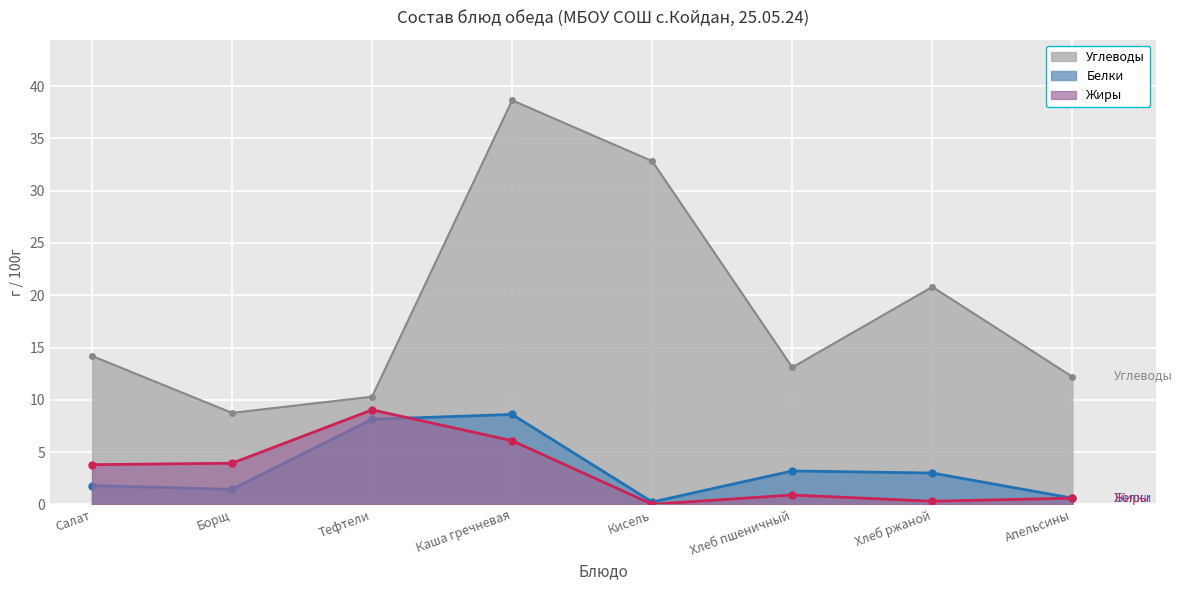

Between Хлеб ржаной and Каша гречневая, which is larger?

Каша гречневая